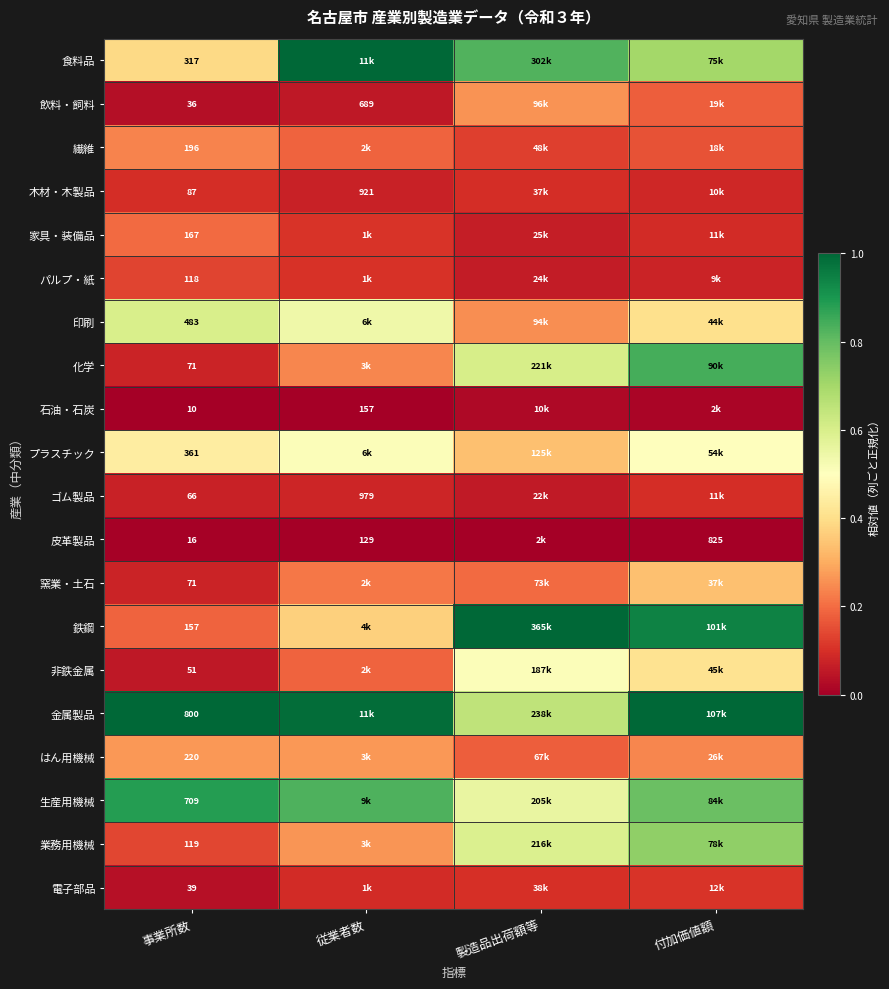

What is the average value of the 印刷 series?

0.4